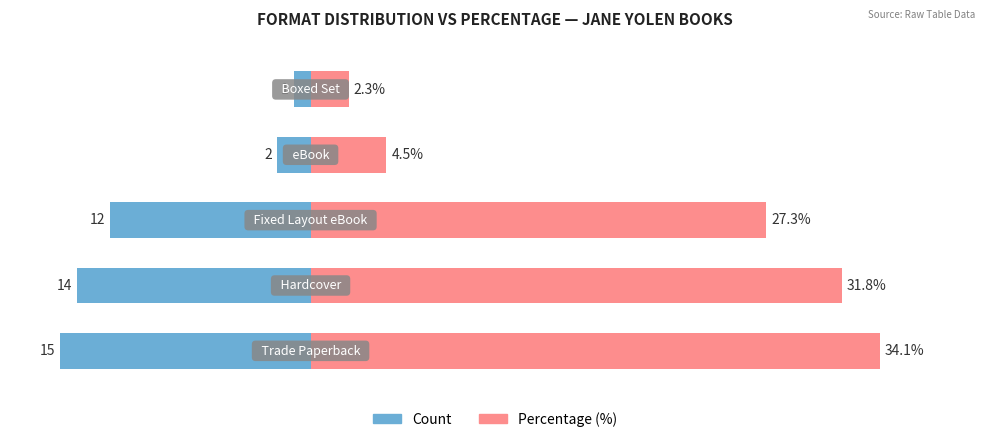

At 3, list the series in order from largest to smallest.

Percentage (%), Count